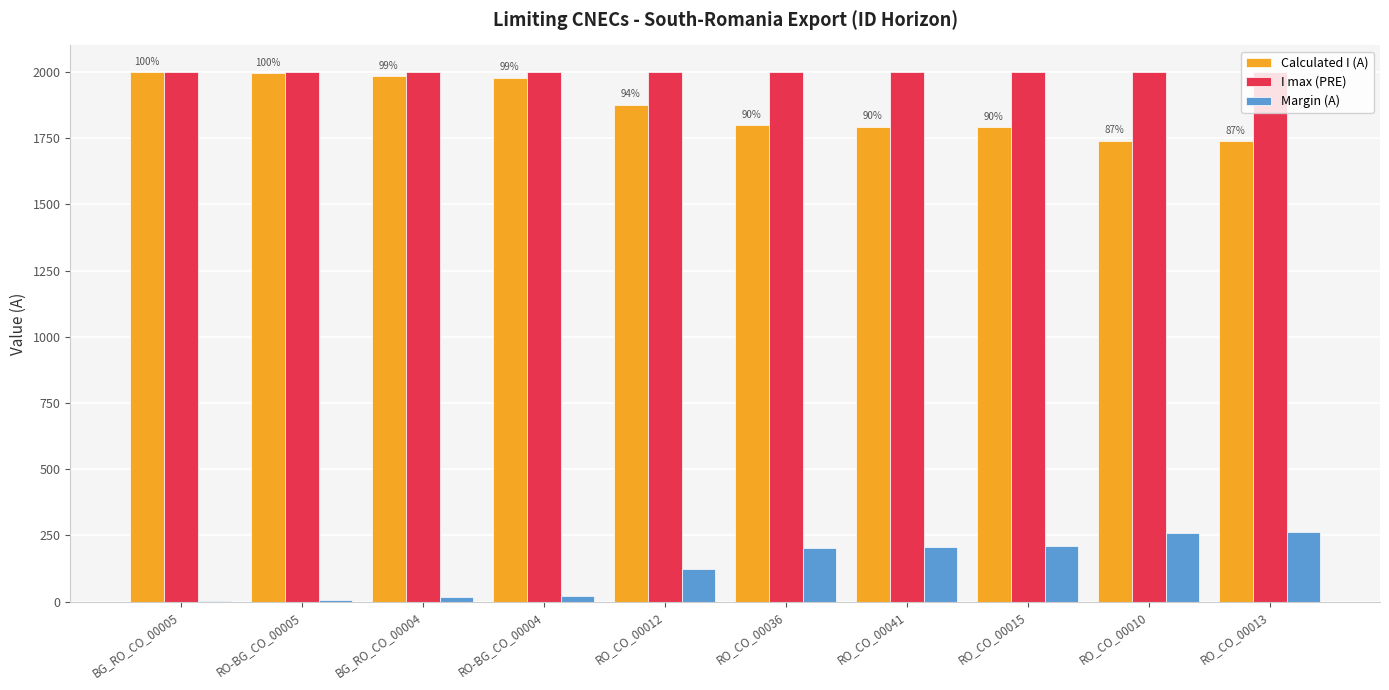

What is the maximum value shown in the chart?

2000